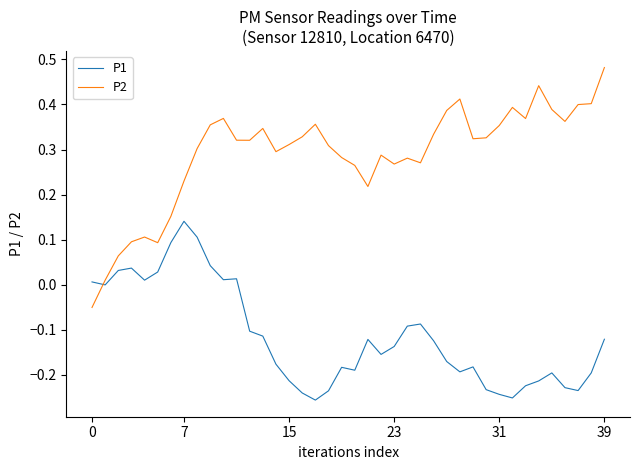

Which series has the widest spread of values?

P2